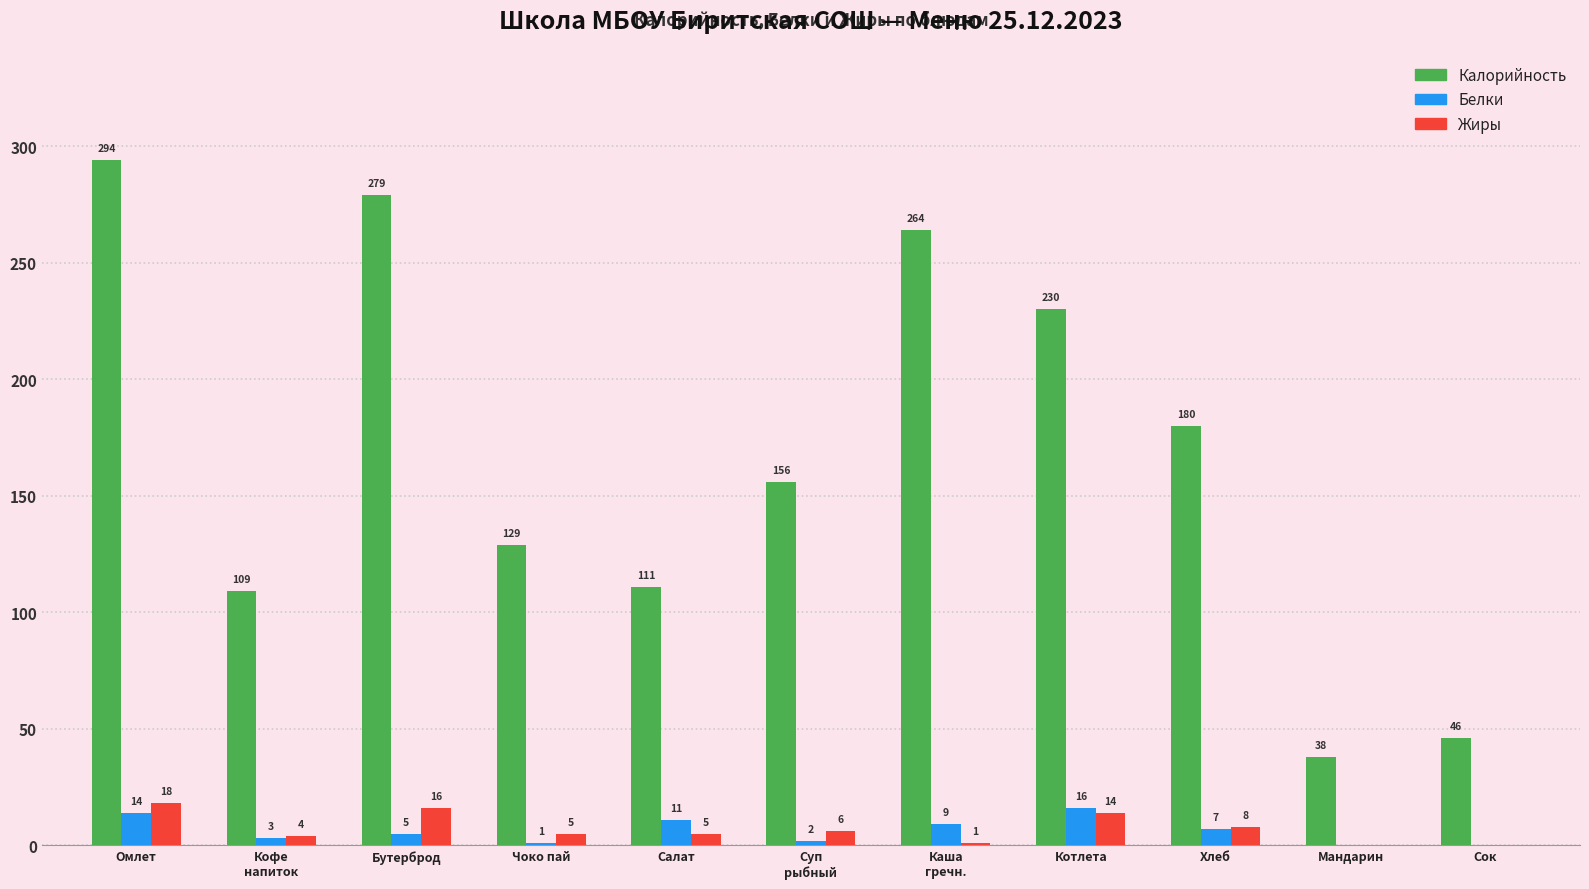

Where does the Калорийность series first go above 156?

Омлет